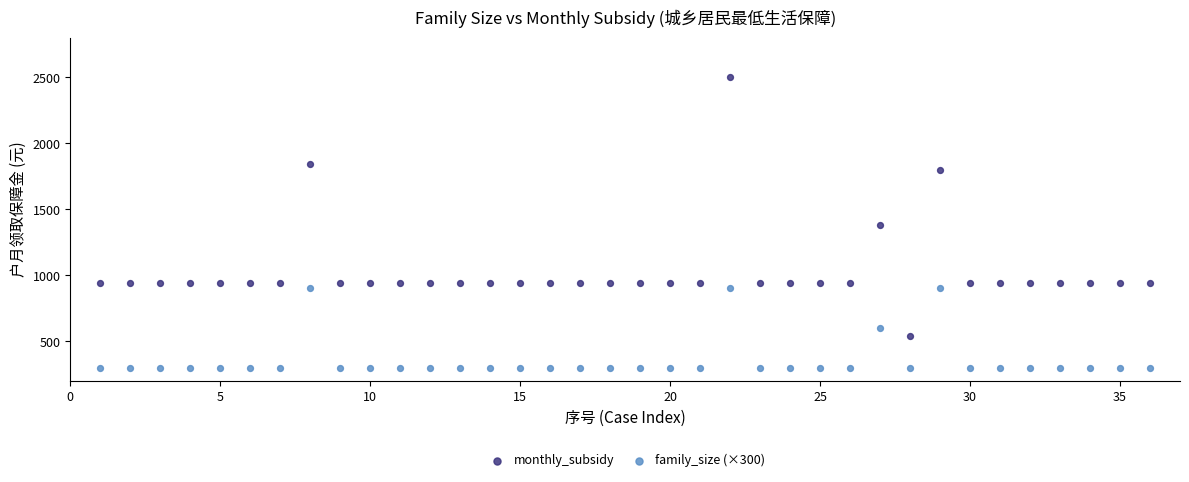

In the monthly_subsidy series, what Y value is closest to 1520?

1380